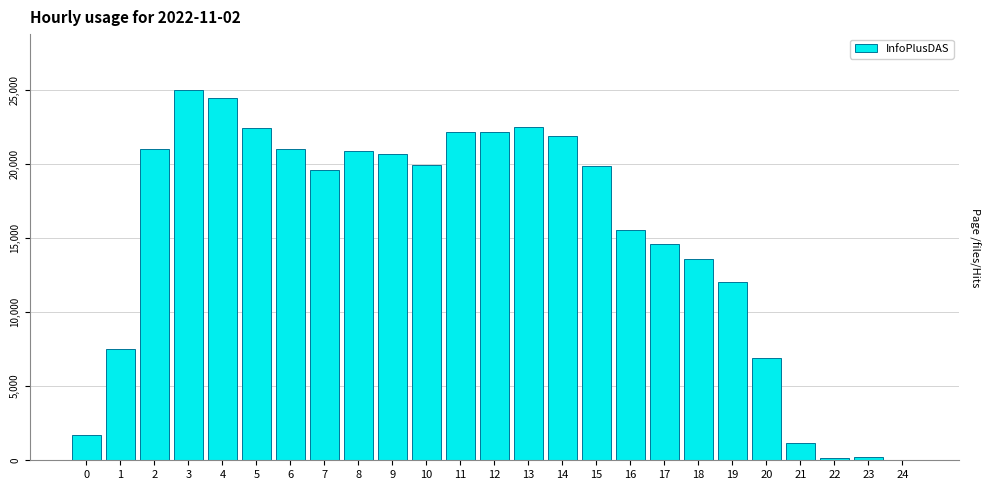

Which label corresponds to the largest value in the chart?

3